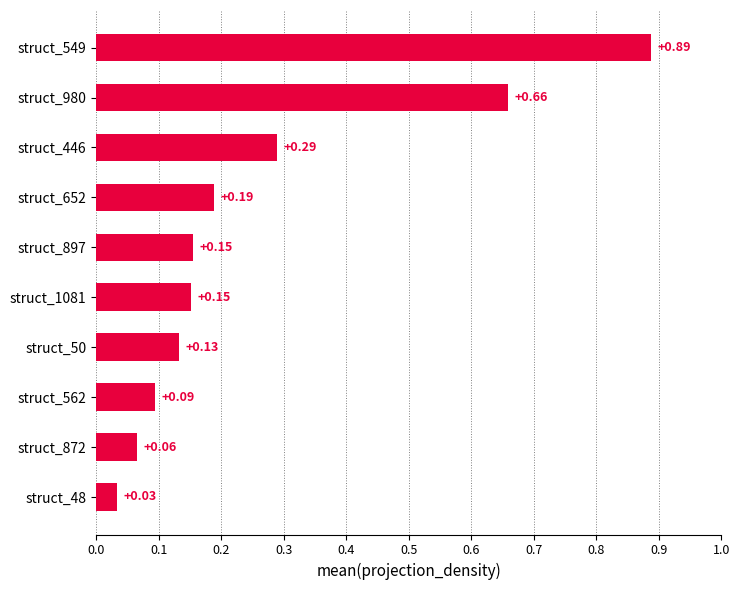

How many distinct data groups are displayed?

1